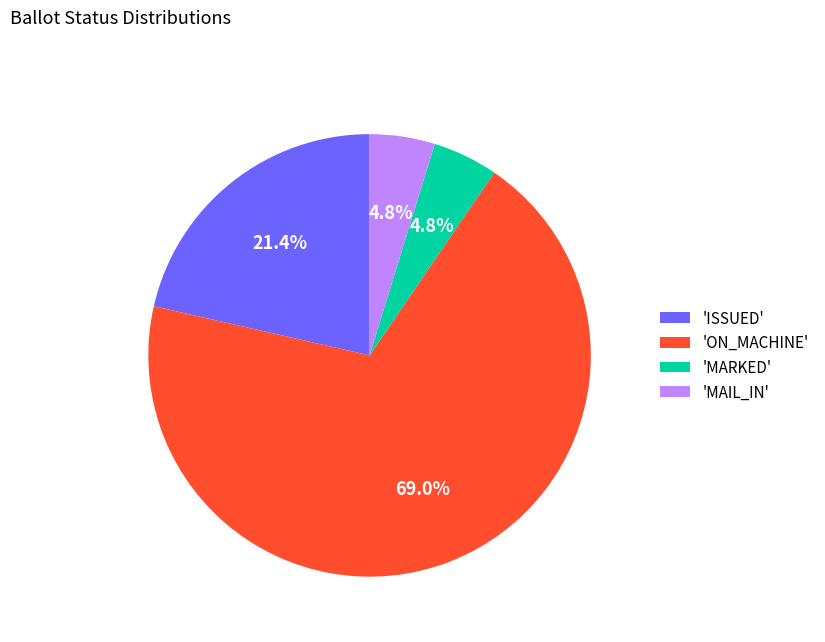

Which slice is the largest?

'ON_MACHINE'